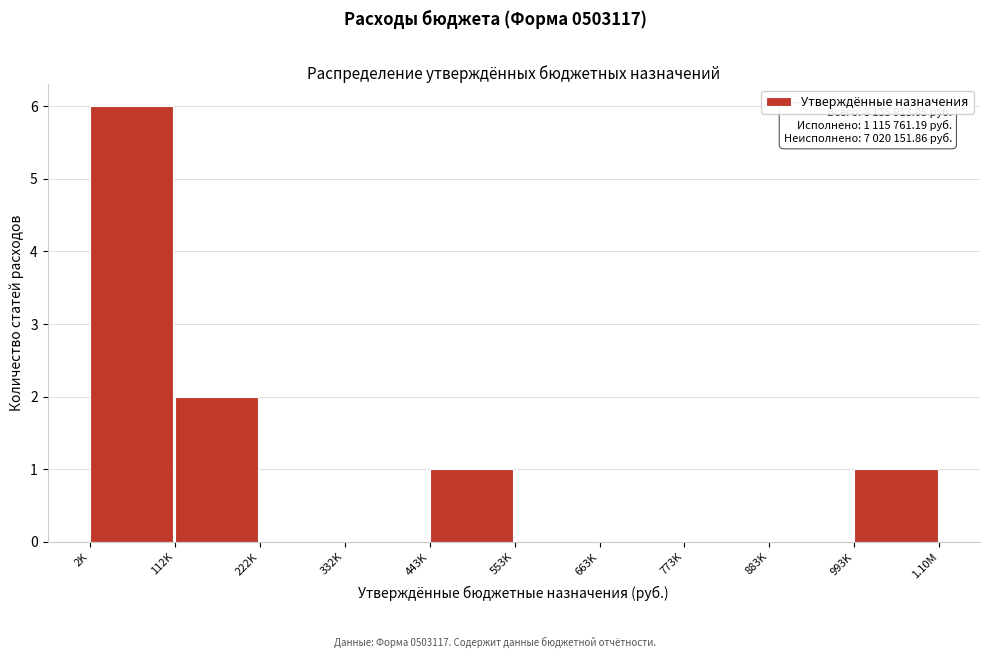

Reading left to right, list all the values displayed in this chart.

2K=6	112K=2	222K=0	332K=0	443K=1	553K=0	663K=0	773K=0	883K=0	993K=1